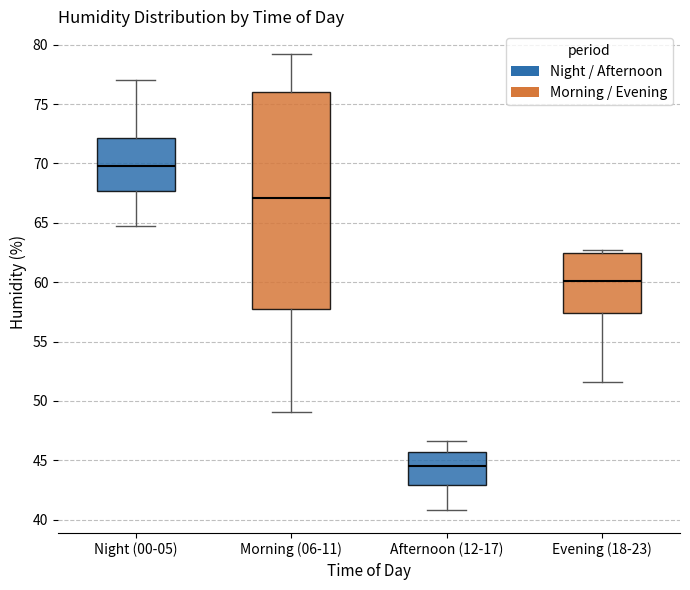

Which box's median line is the highest?

Night (00-05)